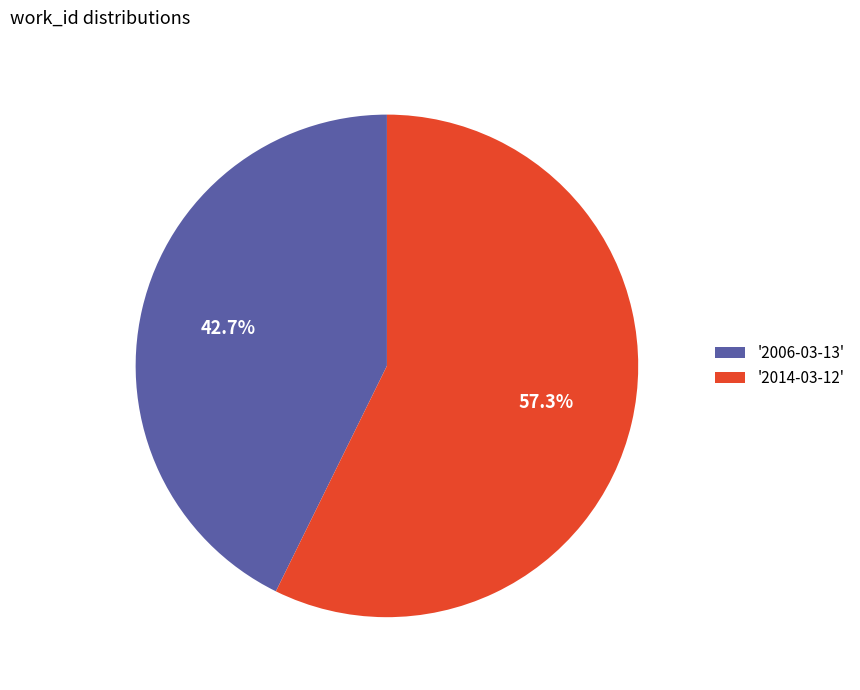

How many slices are in this pie chart?

2